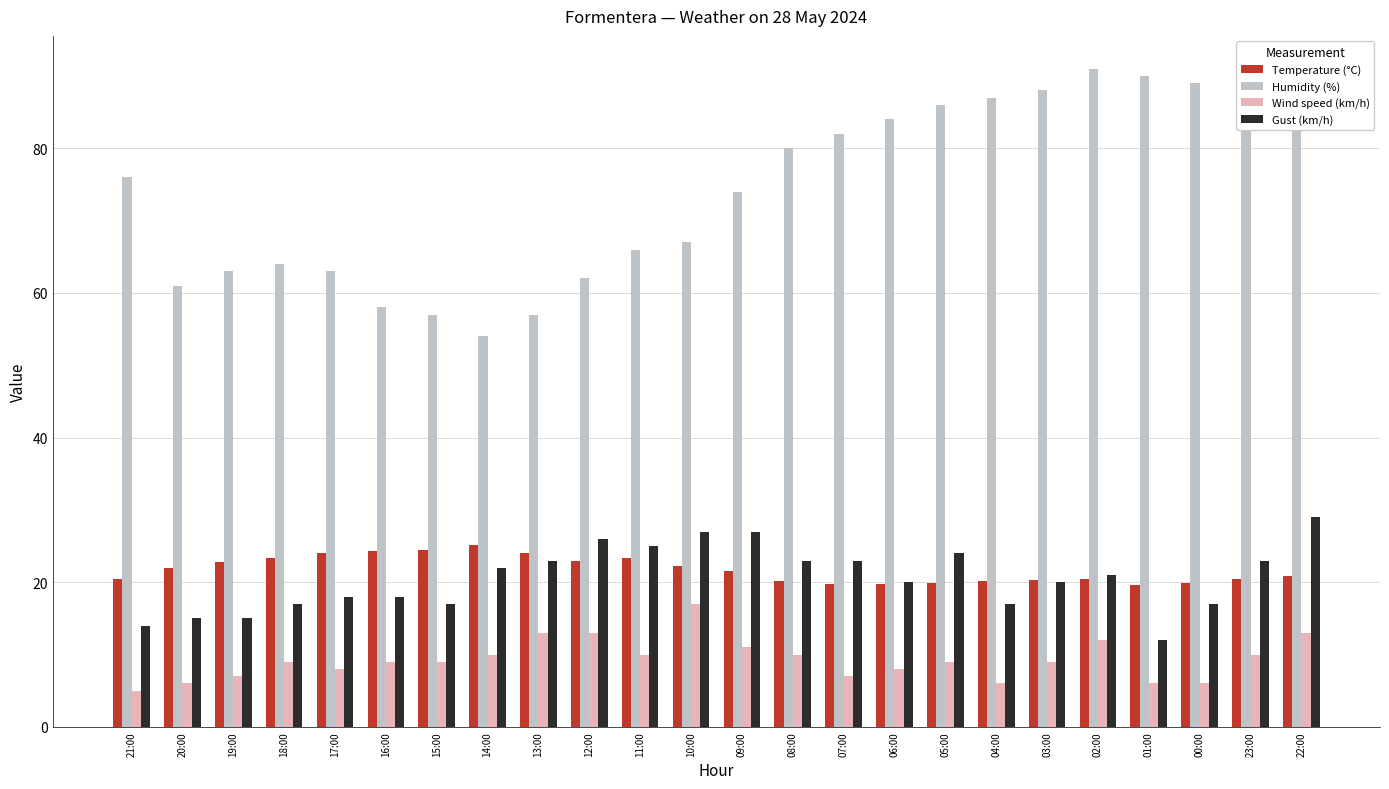

At 05:00, list the series in order from smallest to largest.

Wind speed (km/h), Temperature (°C), Gust (km/h), Humidity (%)